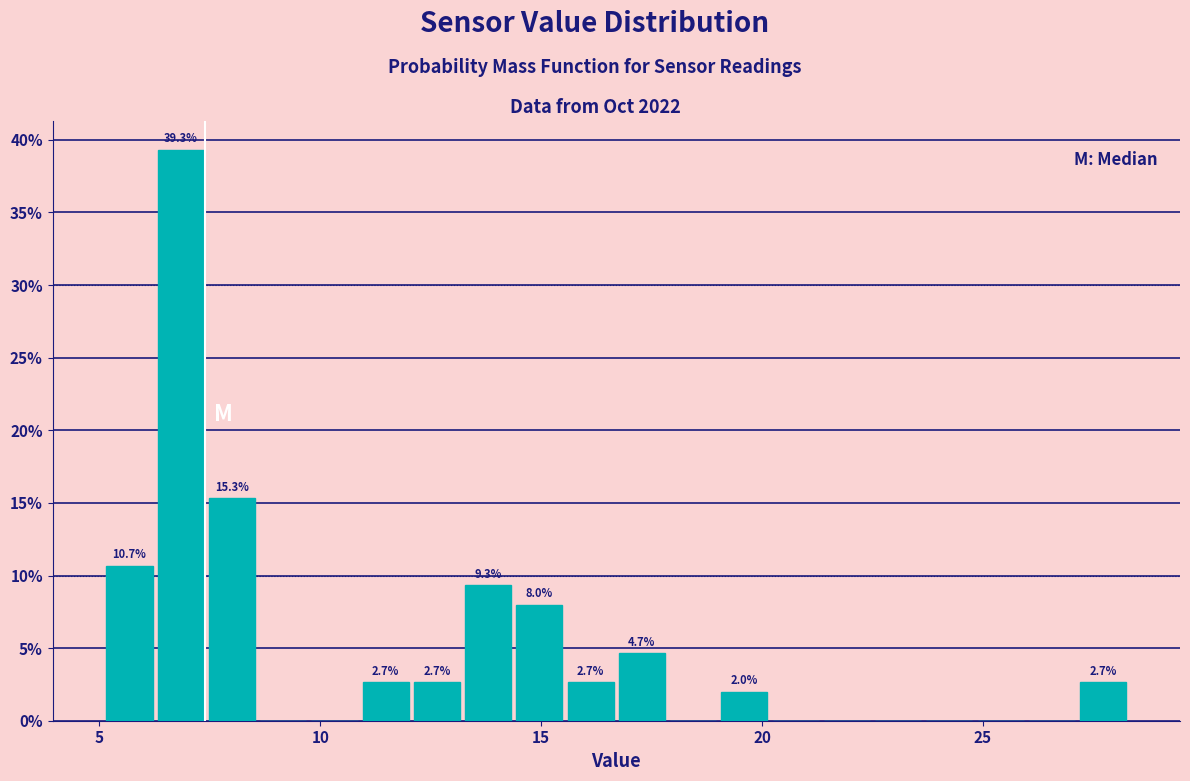

Around what value on the x-axis is the tallest bar? Give the approximate position of its centre, as read against the axis.

7.0